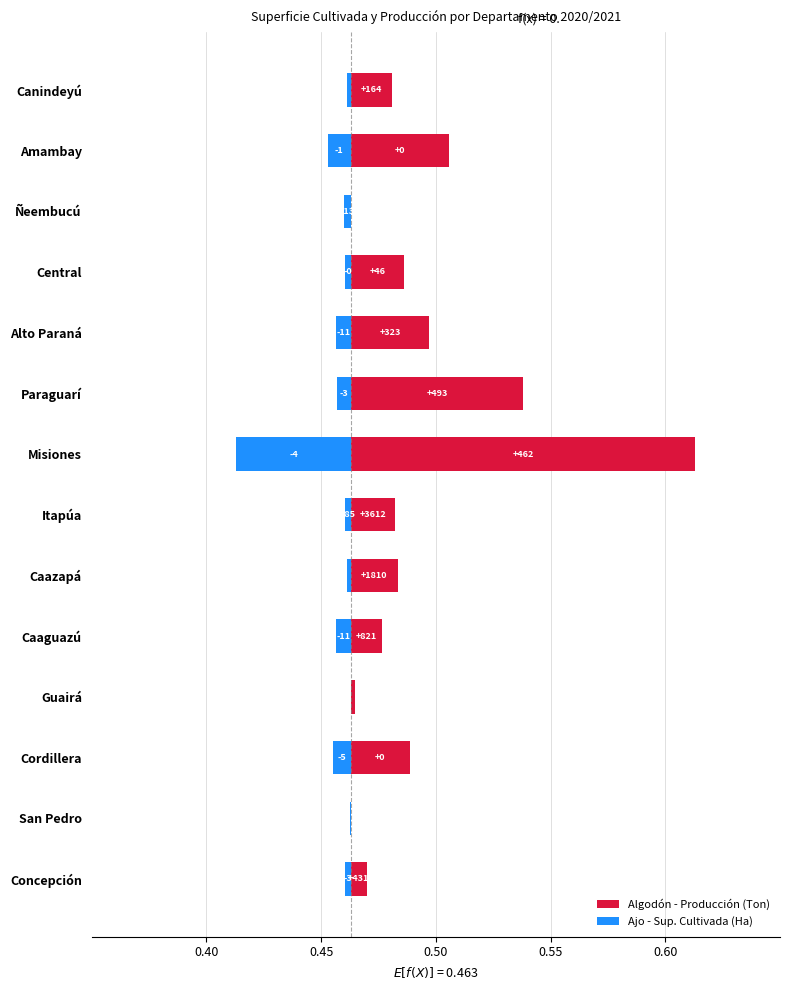

Which series has the largest total across all categories?

Algodón - Producción (Ton)